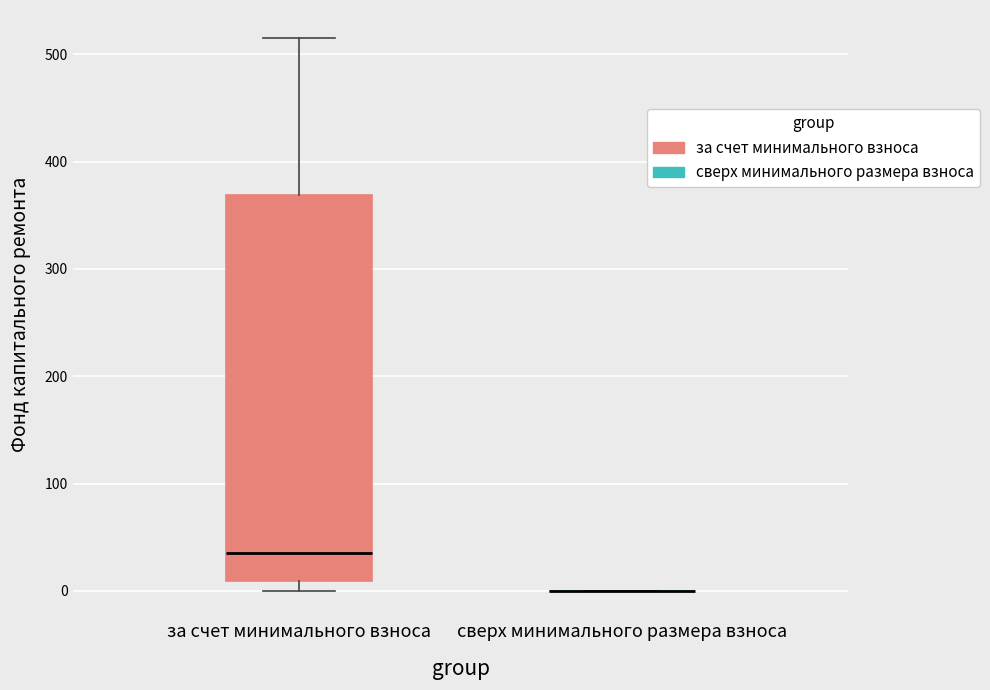

Comparing the boxes themselves (not the whiskers), which one is the tallest?

за счет минимального взноса